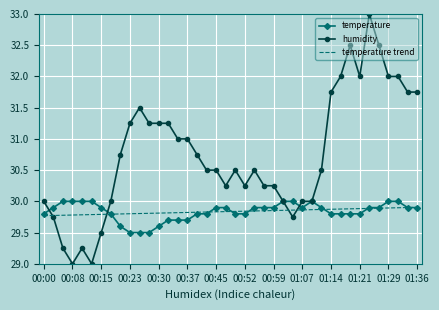

Which series has the largest total across all categories?

humidity